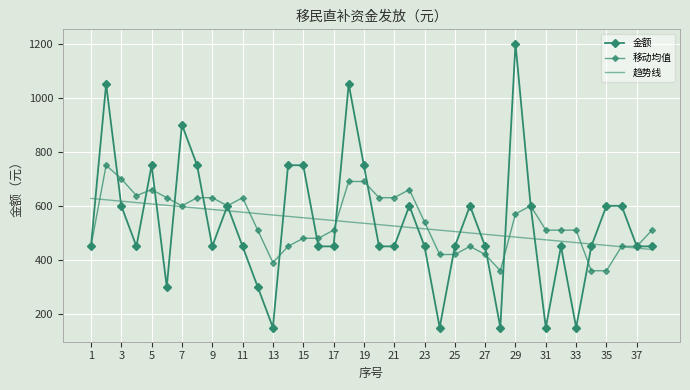

Reading left to right, what are all the values shown in this chart?

金额: 450.0	1050.0	600.0	450.0	750.0	300.0	900.0	750.0	450.0	600.0	450.0	300.0	150.0	750.0	750.0	450.0	450.0	1050.0	750.0	450.0	450.0	600.0	450.0	150.0	450.0	600.0	450.0	150.0	1200.0	600.0	150.0	450.0	150.0	450.0	600.0	600.0	450.0	450.0
移动均值: 450.0	750.0	700.0	637.5	660.0	630.0	600.0	630.0	630.0	600.0	630.0	510.0	390.0	450.0	480.0	480.0	510.0	690.0	690.0	630.0	630.0	660.0	540.0	420.0	420.0	450.0	420.0	360.0	570.0	600.0	510.0	510.0	510.0	360.0	360.0	450.0	450.0	510.0
趋势线: 627.3	622.2	617.1	612.0	606.9	601.8	596.7	591.6	586.5	581.4	576.3	571.2	566.1	561.0	555.9	550.8	545.7	540.6	535.4	530.3	525.2	520.1	515.0	509.9	504.8	499.7	494.6	489.5	484.4	479.3	474.2	469.1	464.0	458.9	453.8	448.7	443.6	438.5